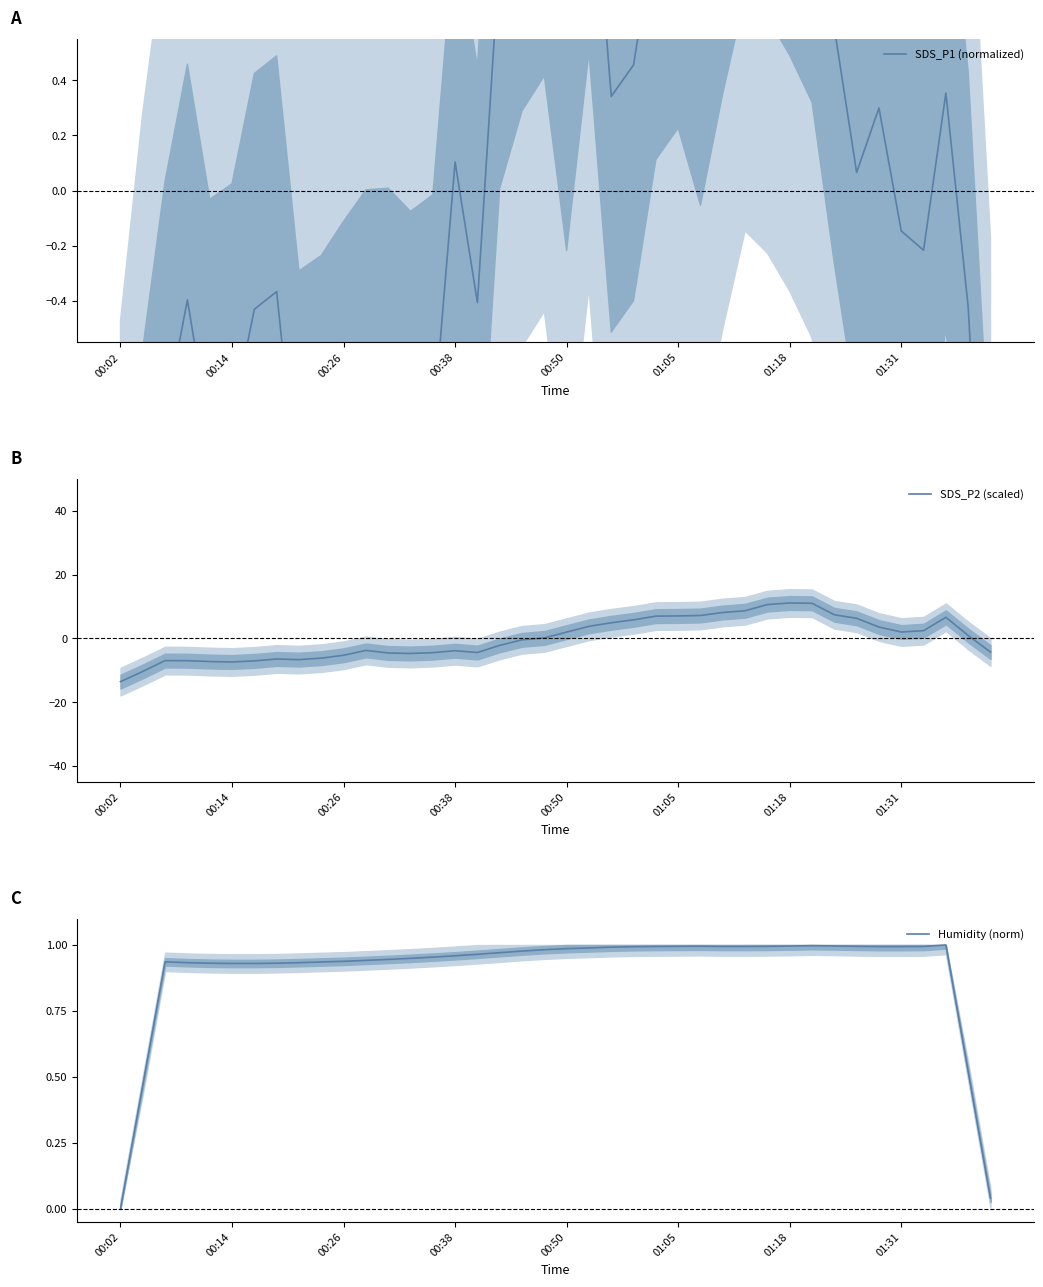

Which series ends up on top after the final intersection of SDS_P1 (normalized) and SDS_P2 (scaled)?

SDS_P1 (normalized)